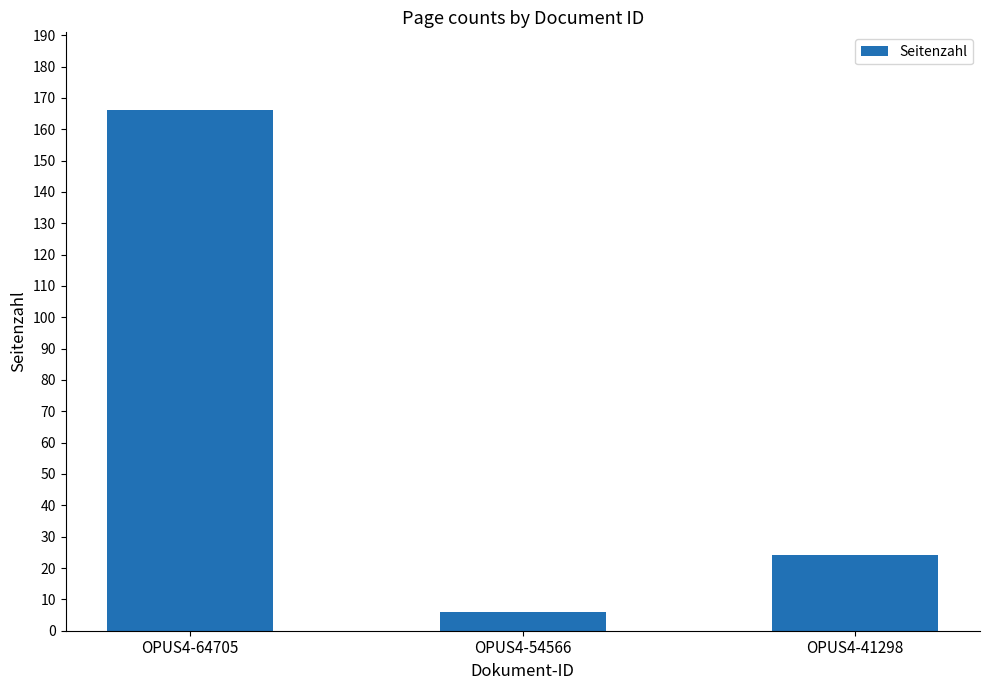

What is the value of the 2nd bar from the left?

6